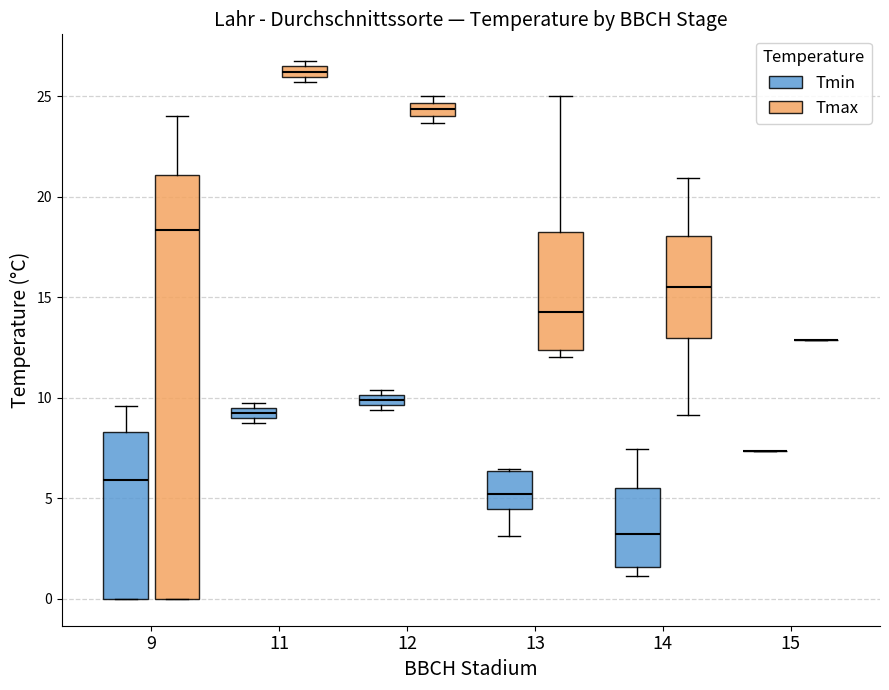

Comparing the boxes themselves (not the whiskers), which one is the tallest?

9 (Tmax)